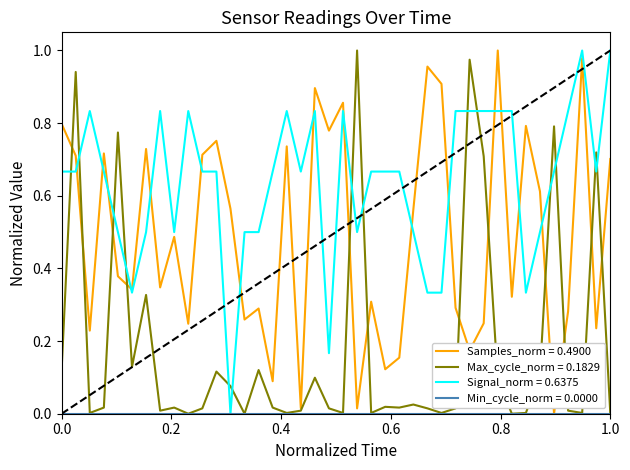

Which series has the largest total across all categories?

Signal_norm = 0.6375